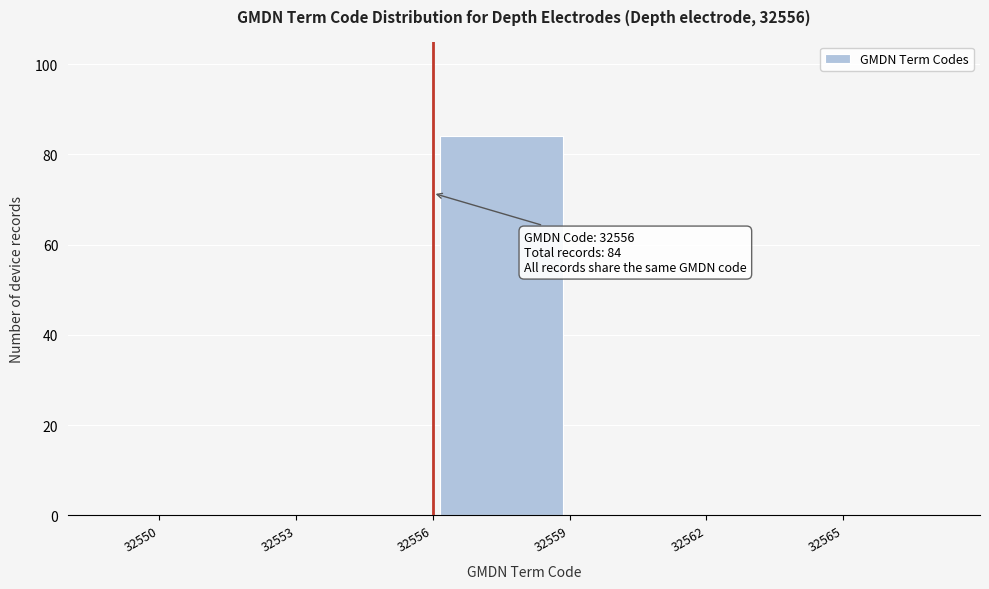

Over which range of the x-axis is the bar tallest?

32556 to 32559